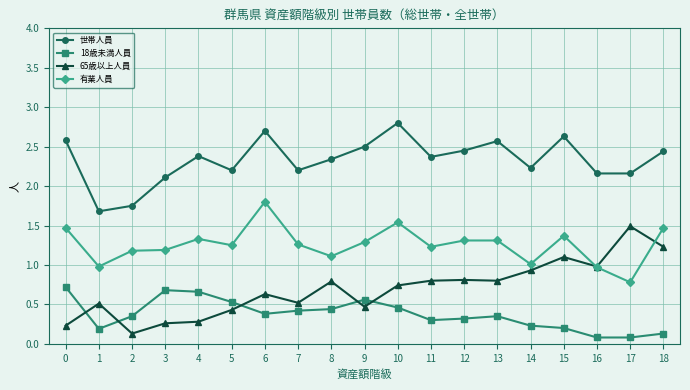

At which category does 世帯人員 reach its first local peak?

4